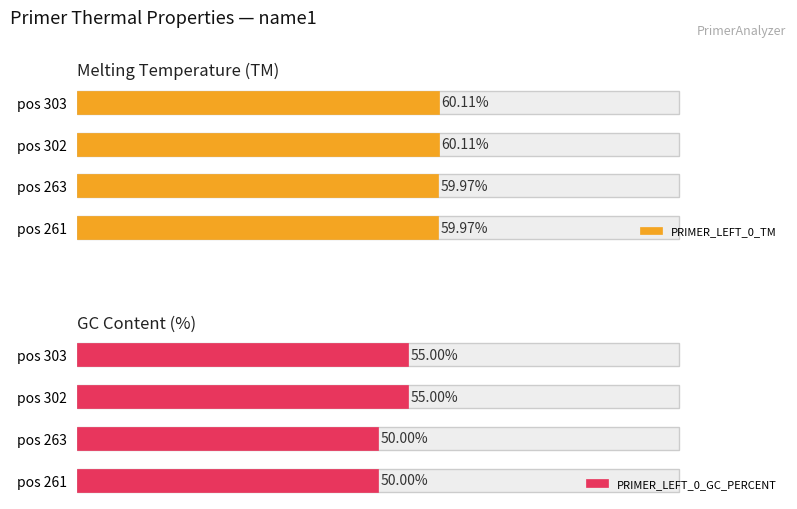

At how many categories does at least one series exceed 54?

4